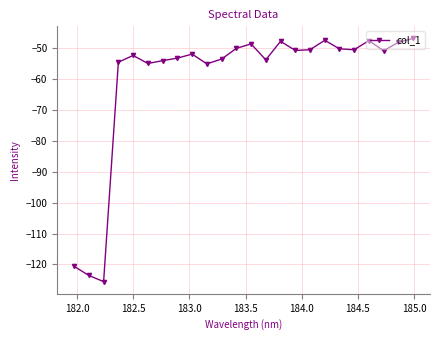

What is the average value?

-60.0